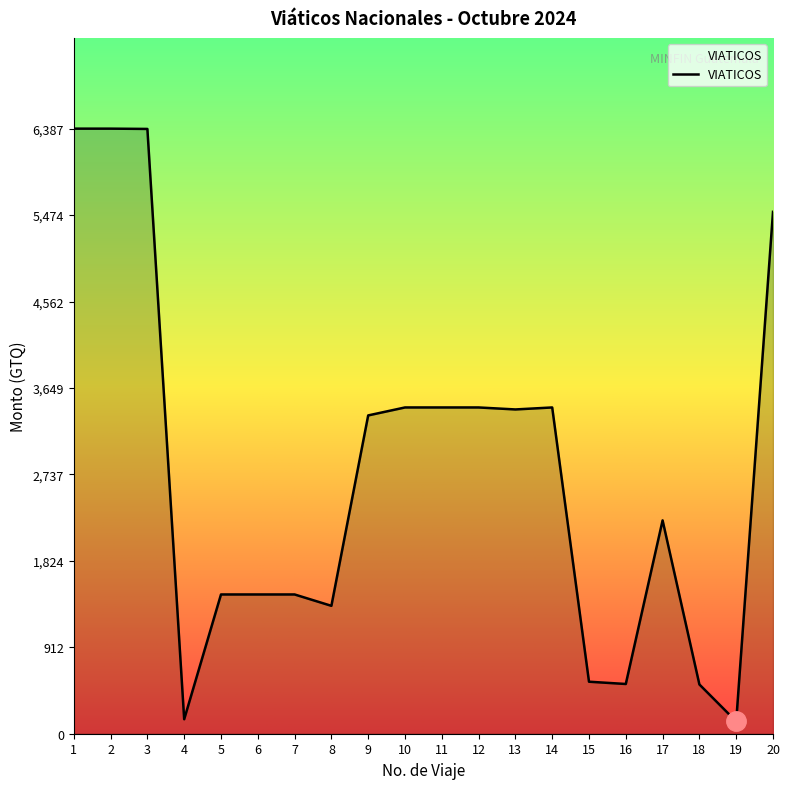

What is the minimum value shown in the chart?

130